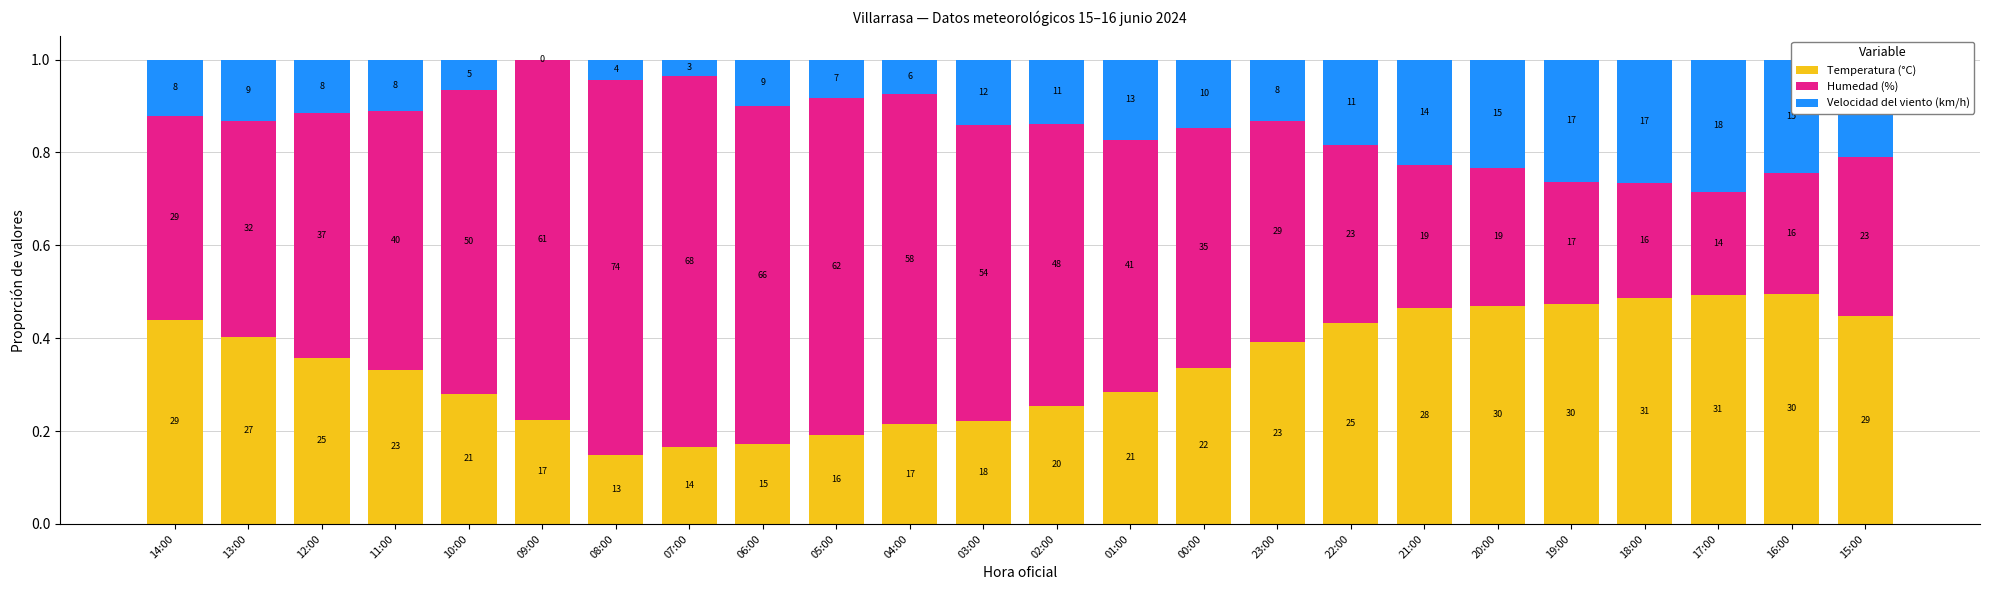

Are the bars horizontal?

No